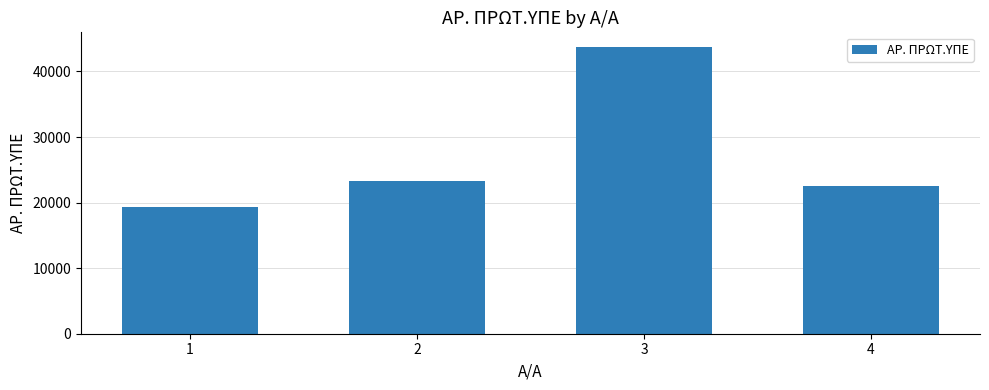

What value does the data have at 2?

23313